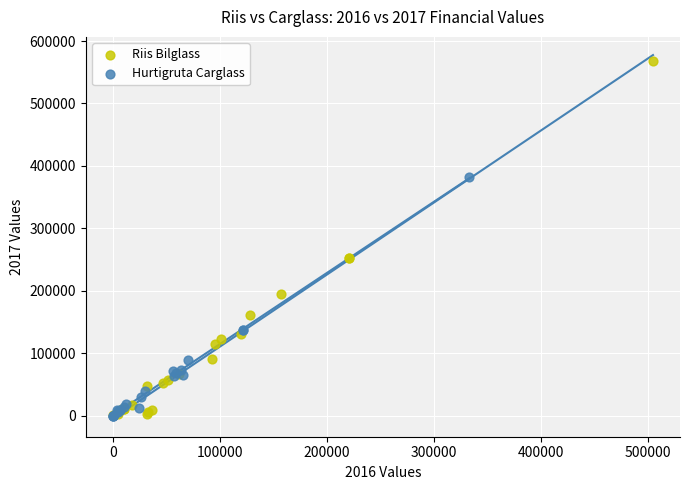

Which series contains the highest Y value?

Riis Bilglass